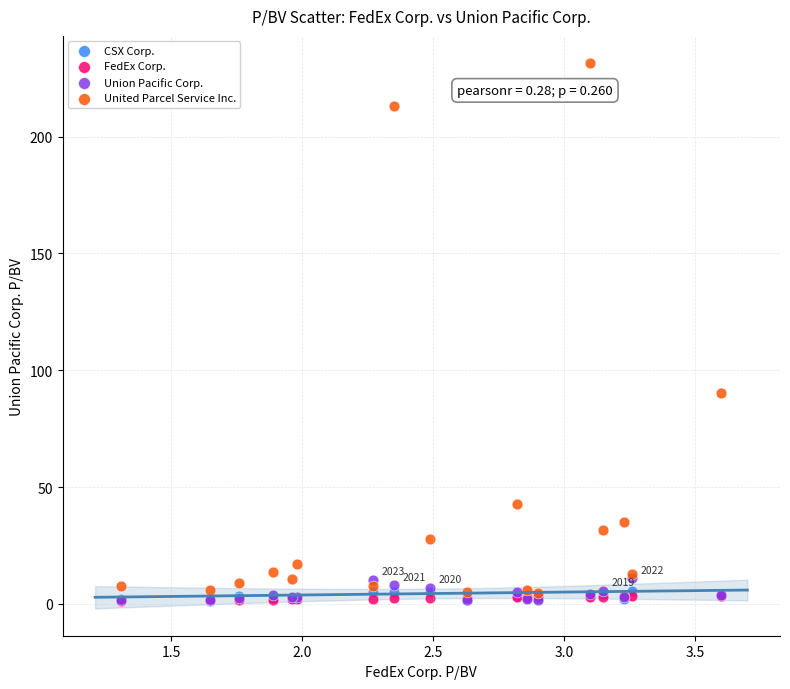

In the United Parcel Service Inc. series, what Y value is closest to 118?

90.2